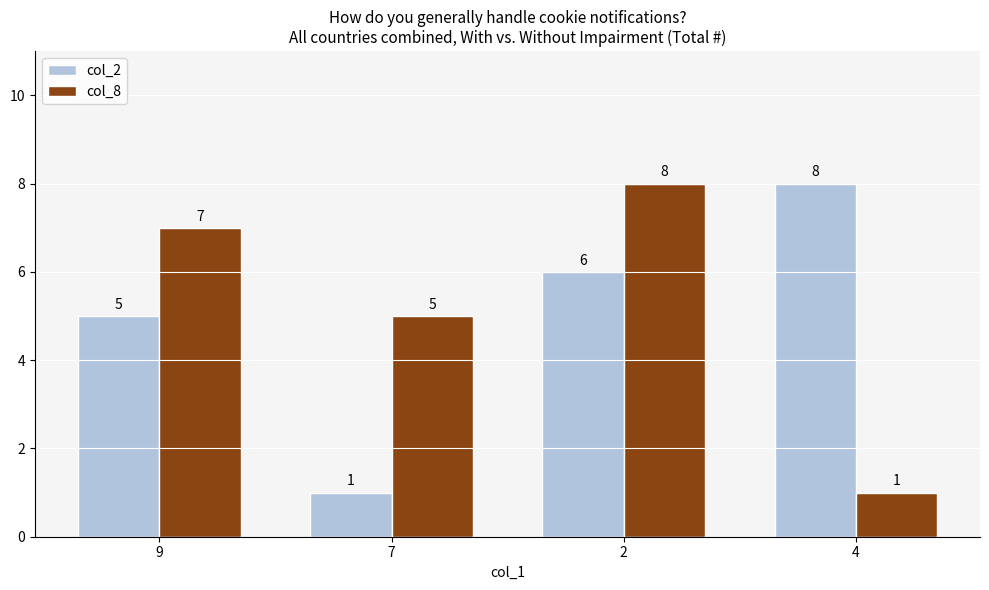

What is the sum of the col_2 values at 9 and 2?

11